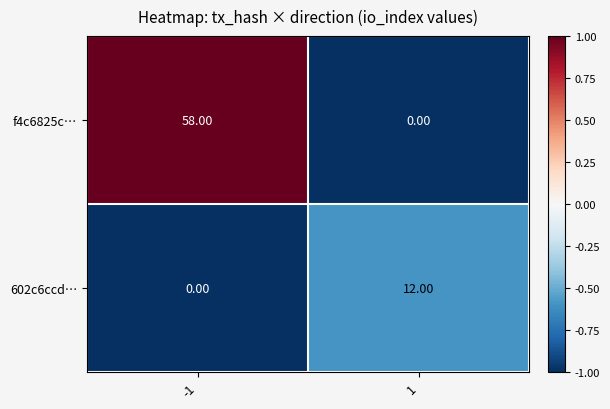

What is the difference between the f4c6825c… values at -1 and 1?

58